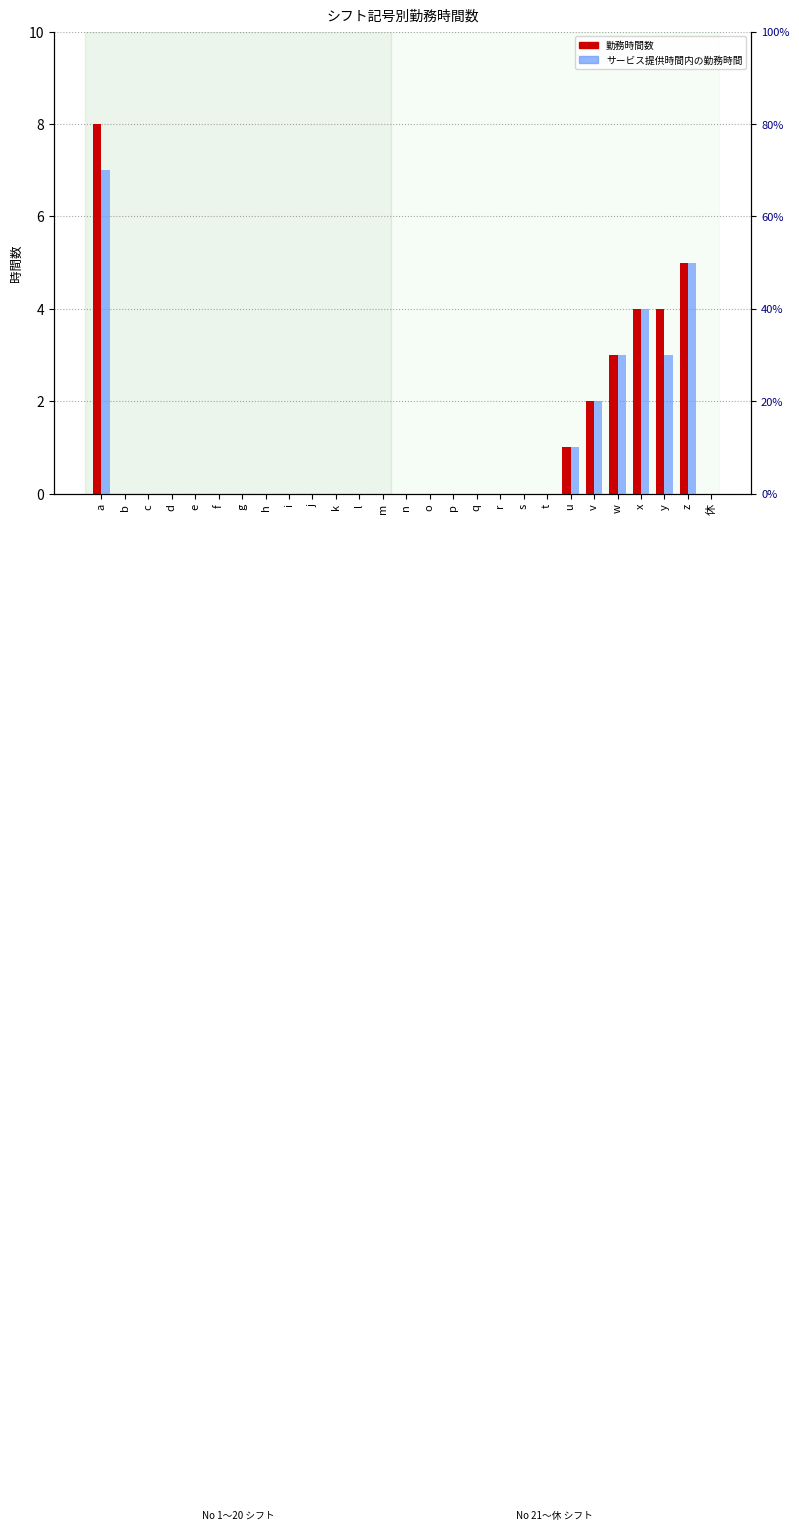

How many series are shown in this chart?

2